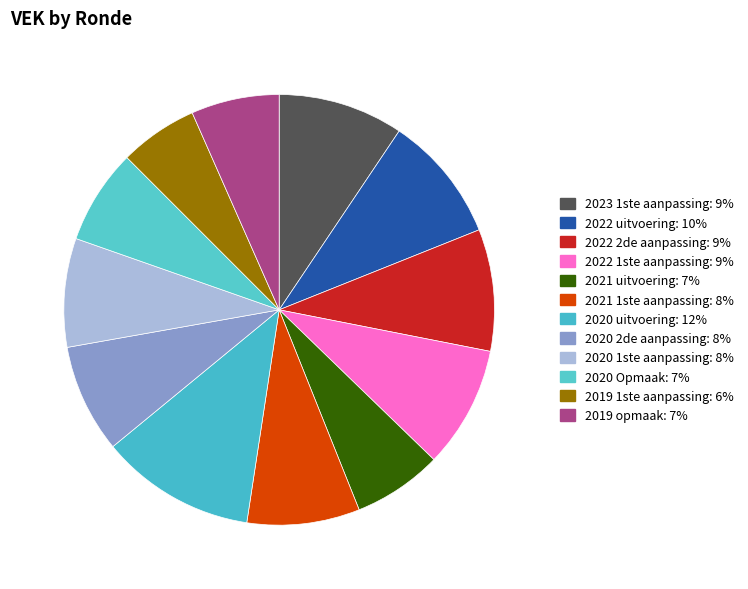

What is the smallest slice in the pie chart?

2019 1ste aanpassing